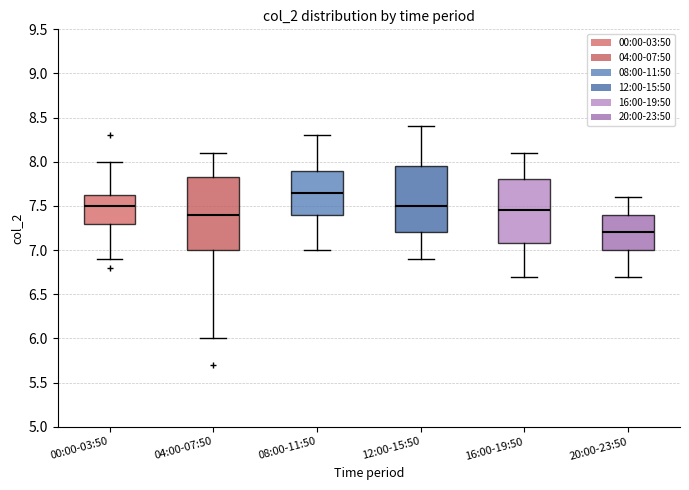

Where does the lower whisker of the box for 00:00-03:50 end on the y-axis? The values are not printed on the chart, so give them approximately, as read against the axis.

6.90